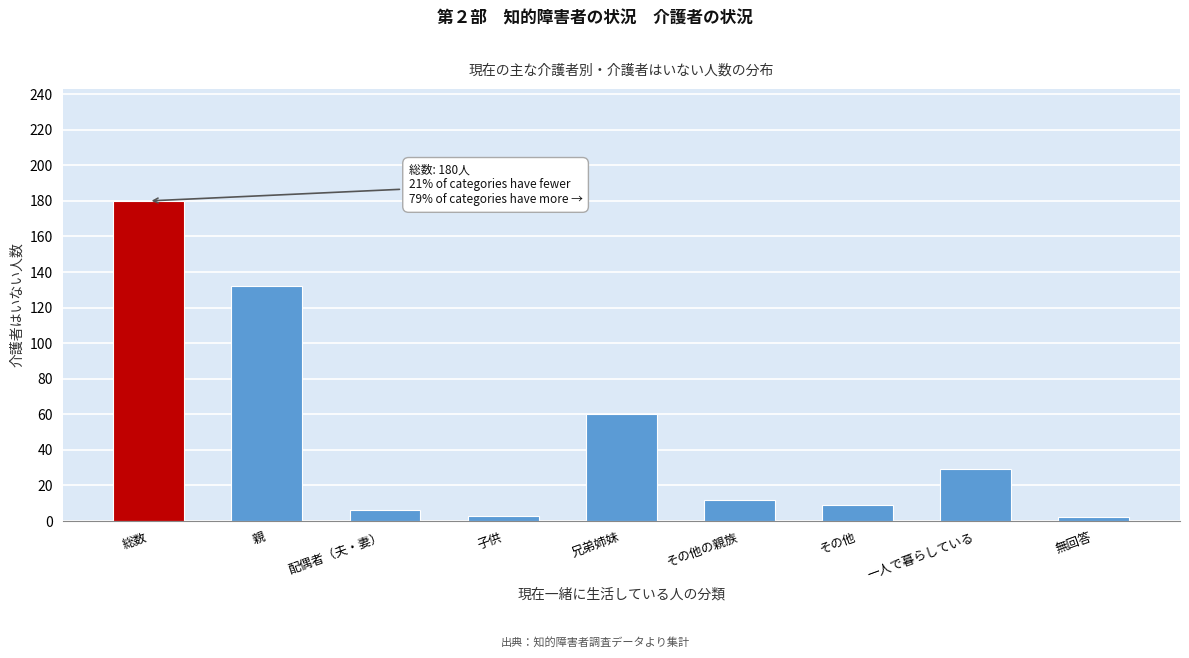

Reading right to left, transcribe all the data shown in this chart.

無回答=2	一人で暮らしている=29	その他=9	その他の親族=12	兄弟姉妹=60	子供=3	配偶者（夫・妻）=6	親=132	総数=180